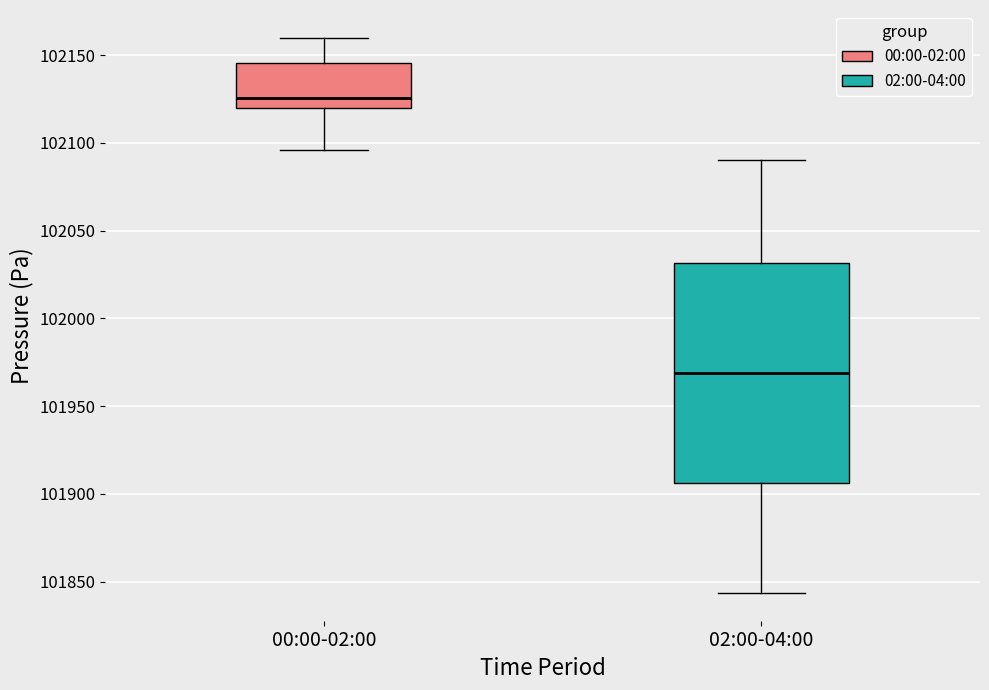

Where does the upper whisker of the box for 02:00-04:00 end on the y-axis? The values are not printed on the chart, so give them approximately, as read against the axis.

102090